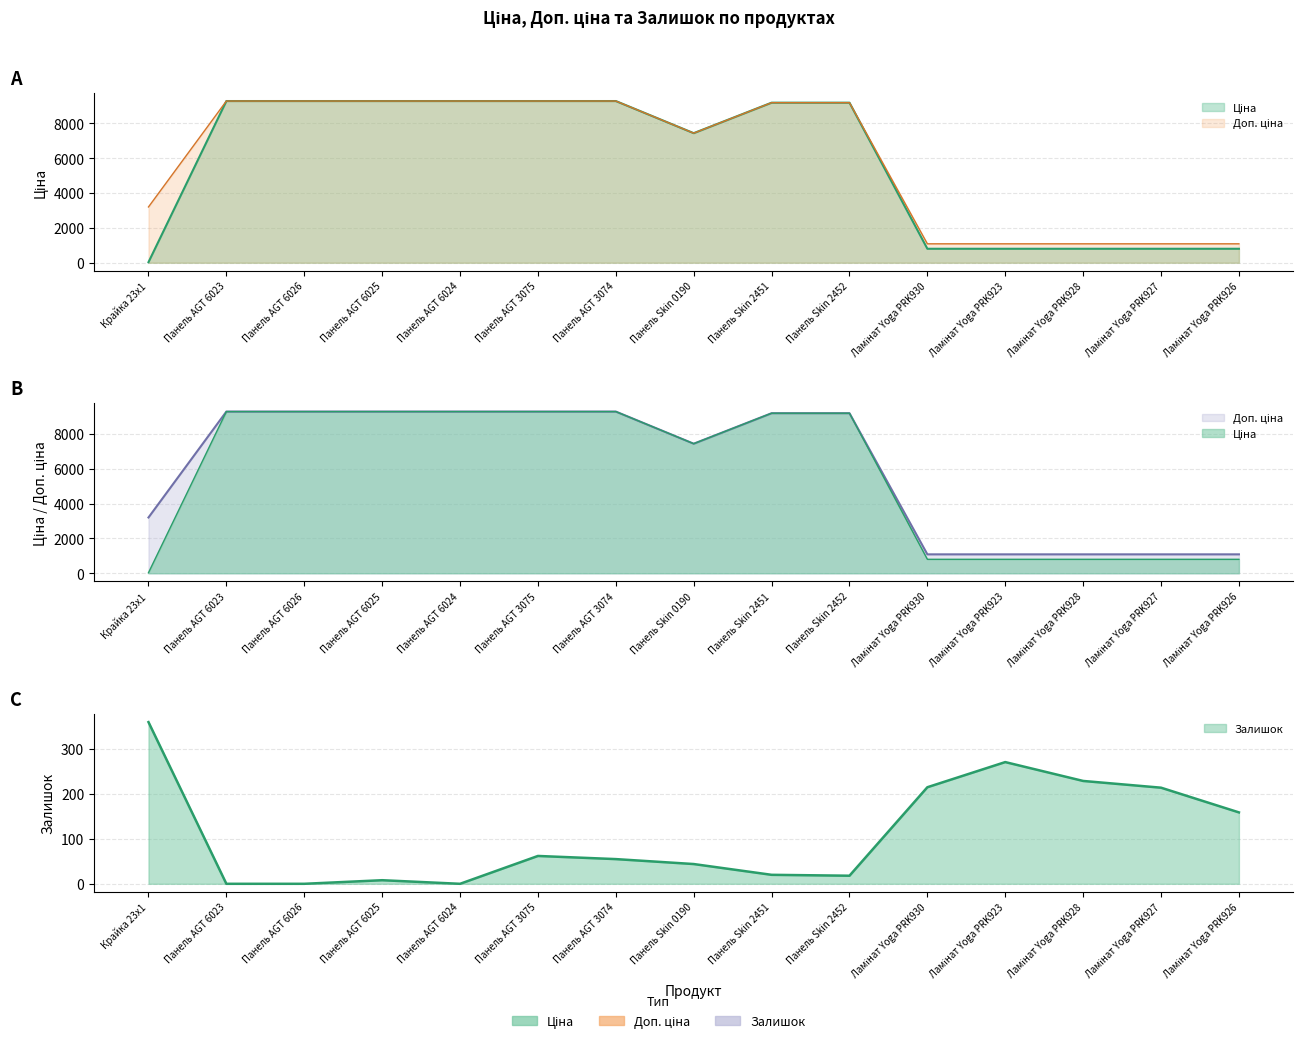

How many times do Залишок and Ціна cross each other?

1